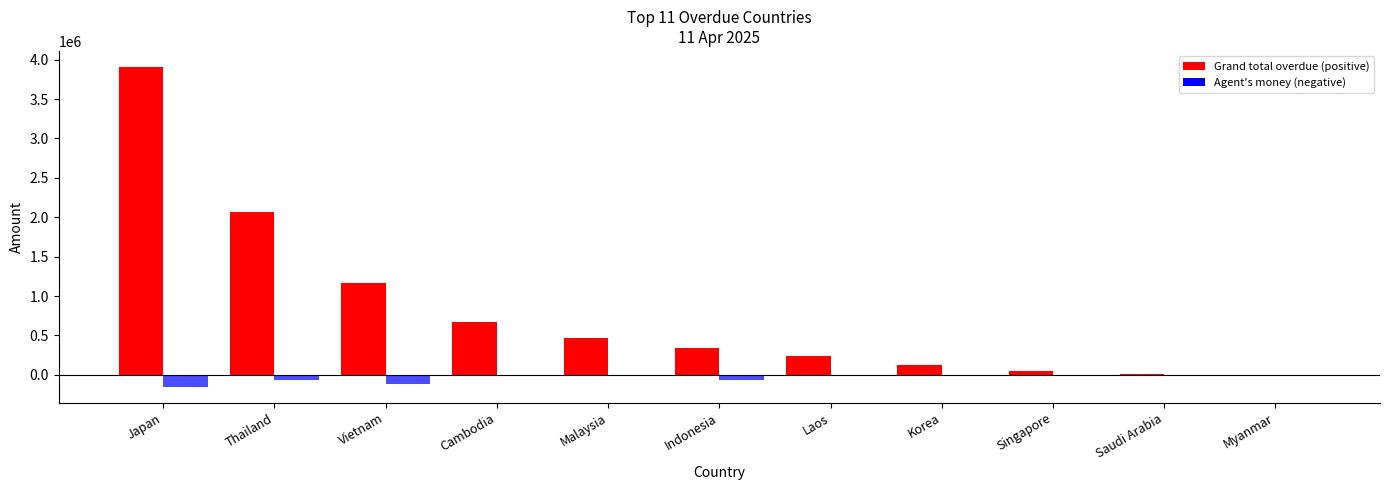

List the series in order of their peak value, lowest first.

Agent's money (money in hand), Grand total overdue